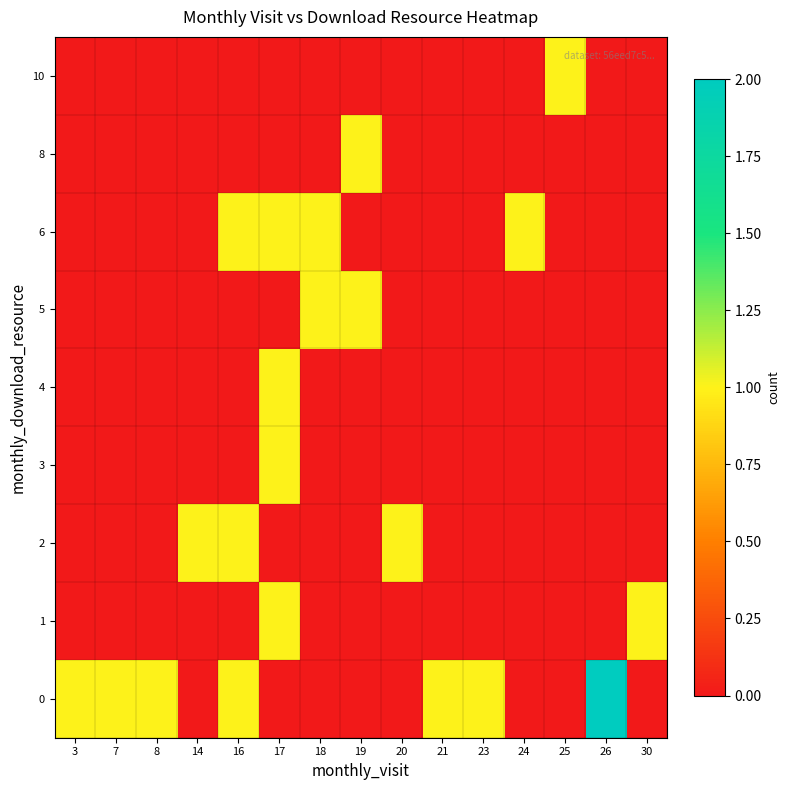

Reading left to right, list all the values displayed in this chart.

0: 3=1	7=1	8=1	14=0	16=1	17=0	18=0	19=0	20=0	21=1	23=1	24=0	25=0	26=2	30=0
1: 3=0	7=0	8=0	14=0	16=0	17=1	18=0	19=0	20=0	21=0	23=0	24=0	25=0	26=0	30=1
2: 3=0	7=0	8=0	14=1	16=1	17=0	18=0	19=0	20=1	21=0	23=0	24=0	25=0	26=0	30=0
3: 3=0	7=0	8=0	14=0	16=0	17=1	18=0	19=0	20=0	21=0	23=0	24=0	25=0	26=0	30=0
4: 3=0	7=0	8=0	14=0	16=0	17=1	18=0	19=0	20=0	21=0	23=0	24=0	25=0	26=0	30=0
5: 3=0	7=0	8=0	14=0	16=0	17=0	18=1	19=1	20=0	21=0	23=0	24=0	25=0	26=0	30=0
6: 3=0	7=0	8=0	14=0	16=1	17=1	18=1	19=0	20=0	21=0	23=0	24=1	25=0	26=0	30=0
8: 3=0	7=0	8=0	14=0	16=0	17=0	18=0	19=1	20=0	21=0	23=0	24=0	25=0	26=0	30=0
10: 3=0	7=0	8=0	14=0	16=0	17=0	18=0	19=0	20=0	21=0	23=0	24=0	25=1	26=0	30=0